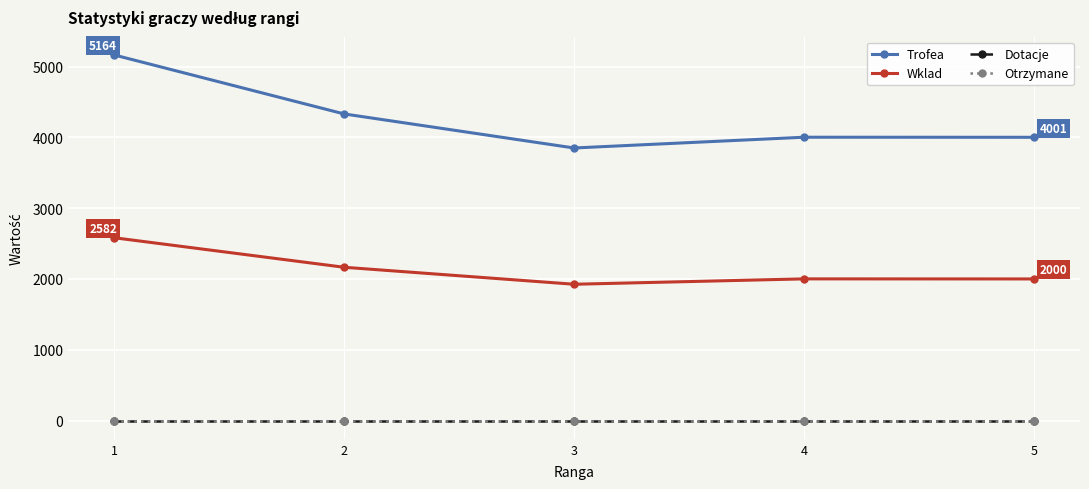

What is the greatest value displayed?

5164